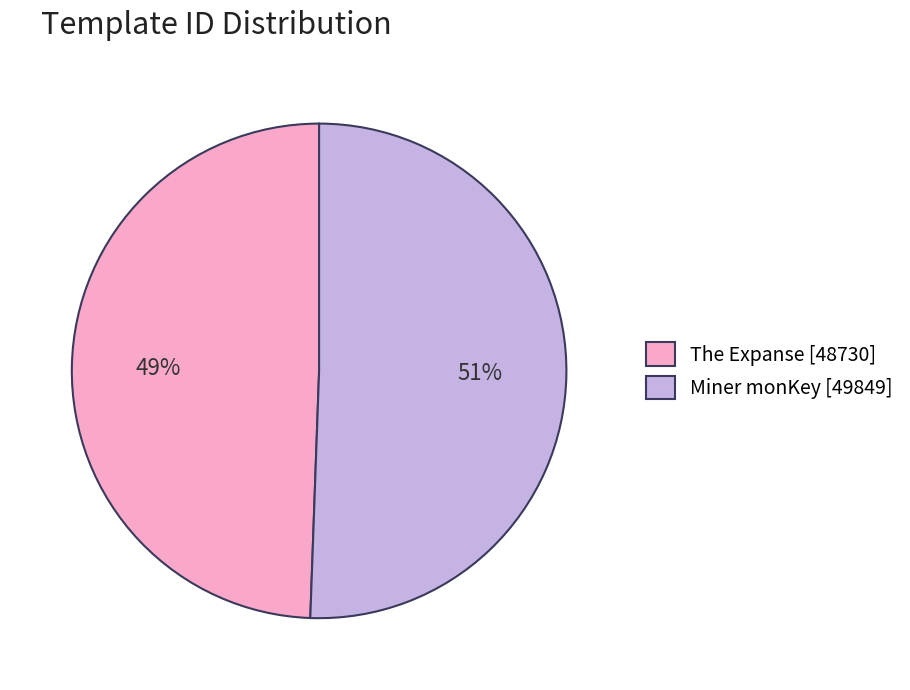

Which slice represents more than half of the pie?

Miner monKey [49849]